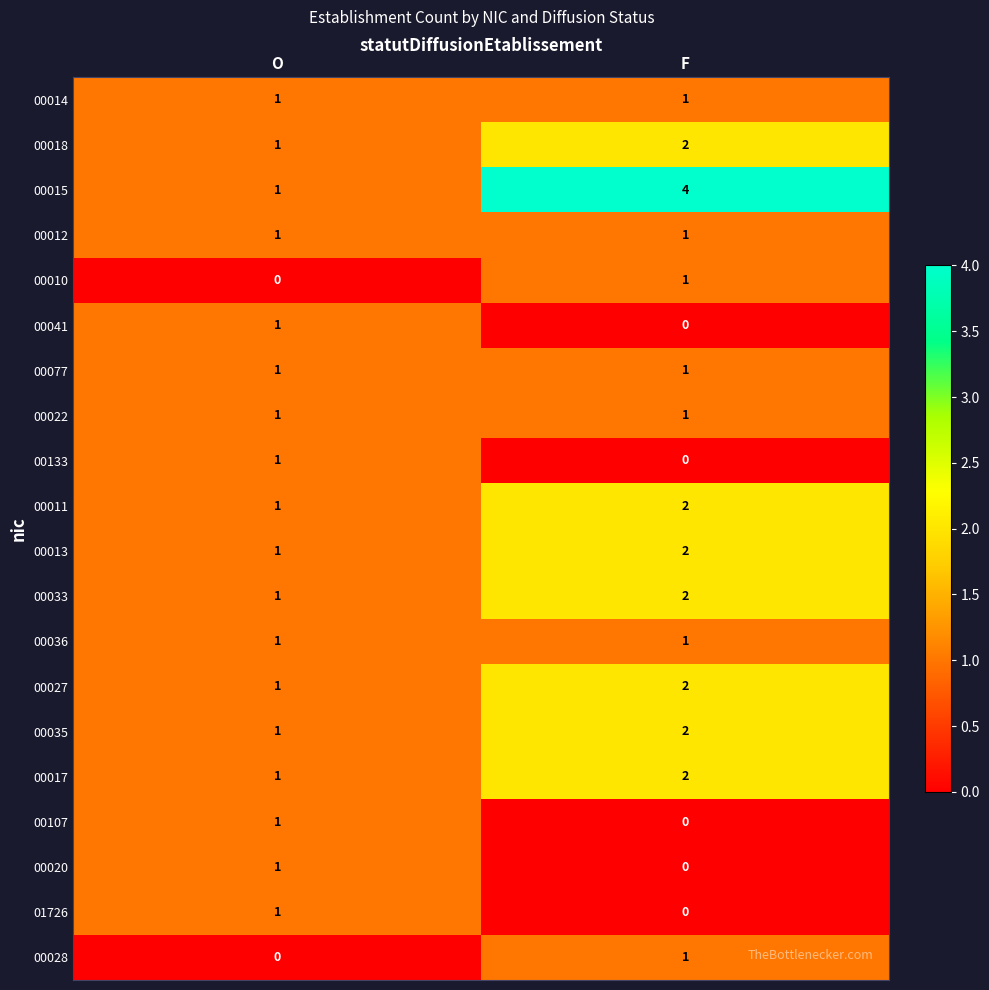

At which category does the chart reach its peak across all series?

F